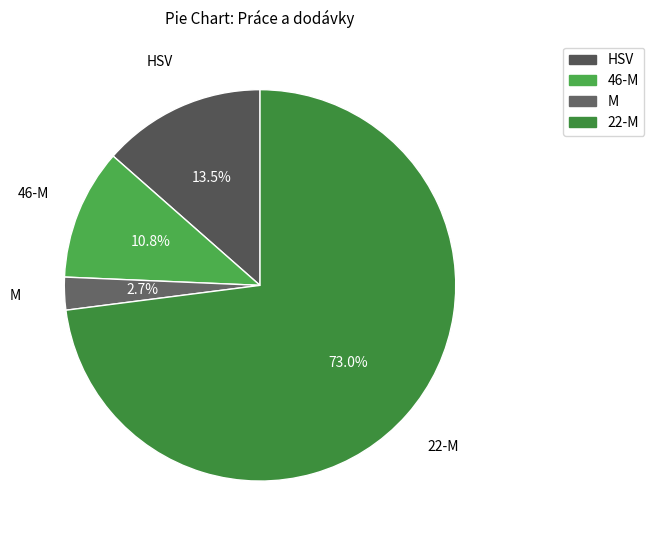

What is the majority slice?

22-M